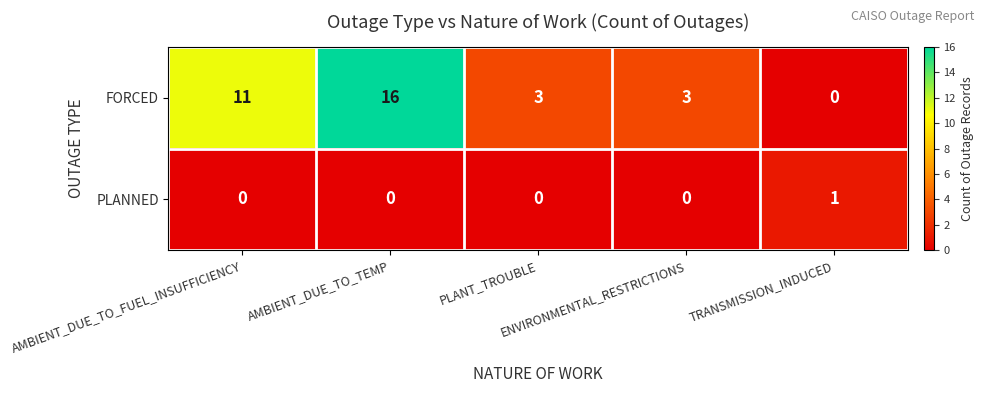

Which series has the largest total across all categories?

FORCED